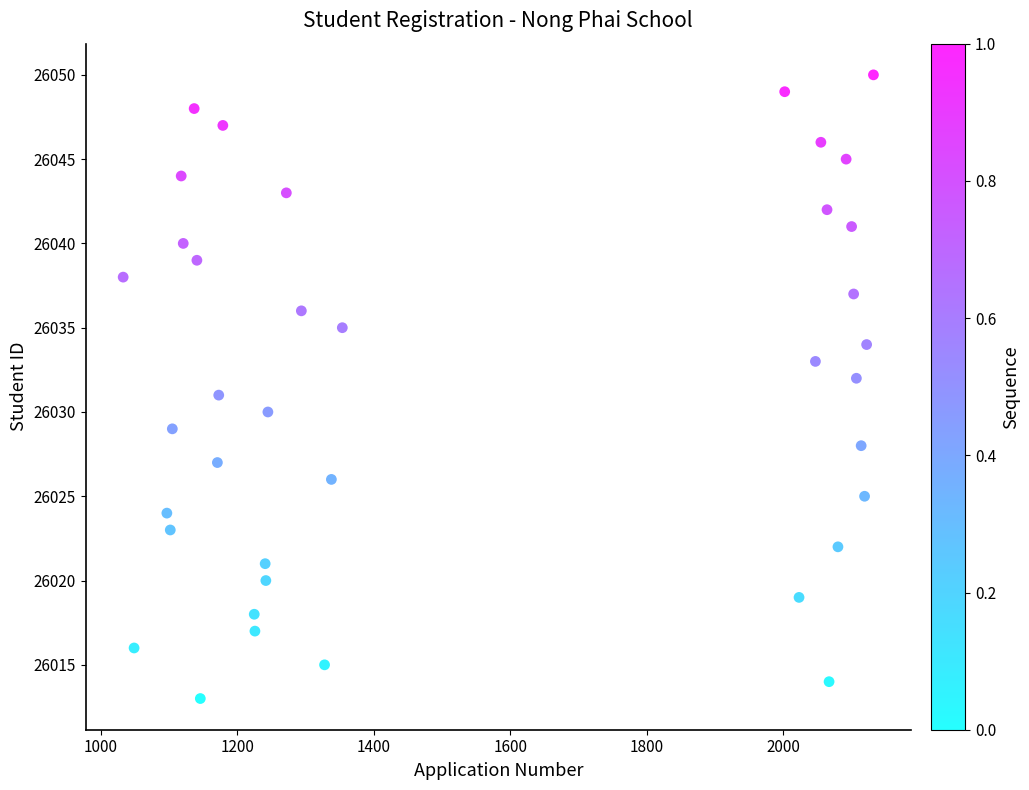

What is the range of Y values (max minus min)?

37